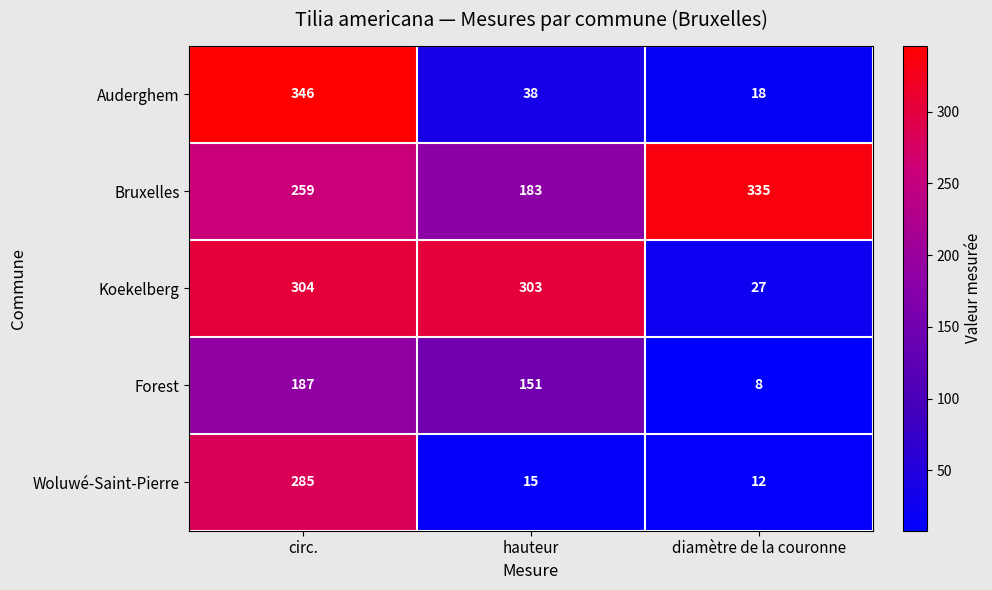

Which series has the largest range (max minus min)?

Auderghem